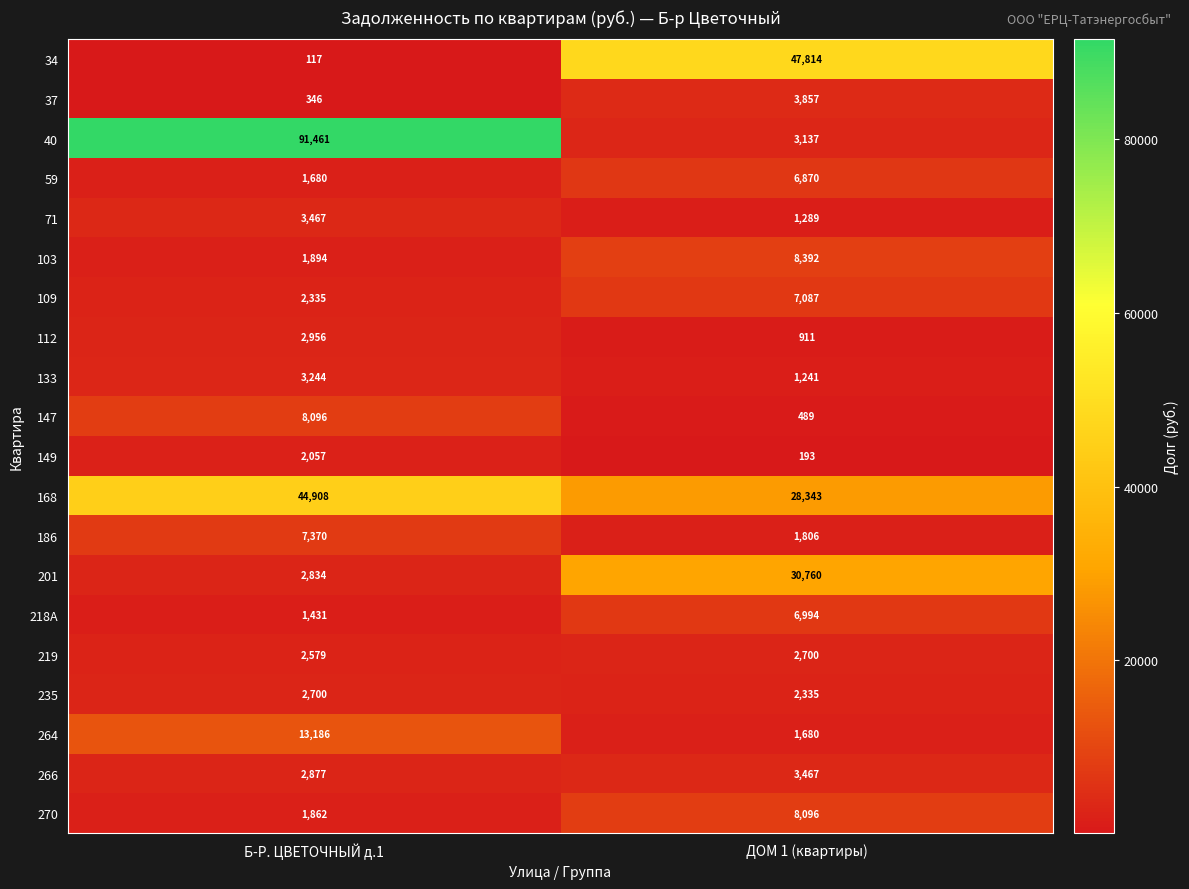

How many categories are shown in the chart?

2